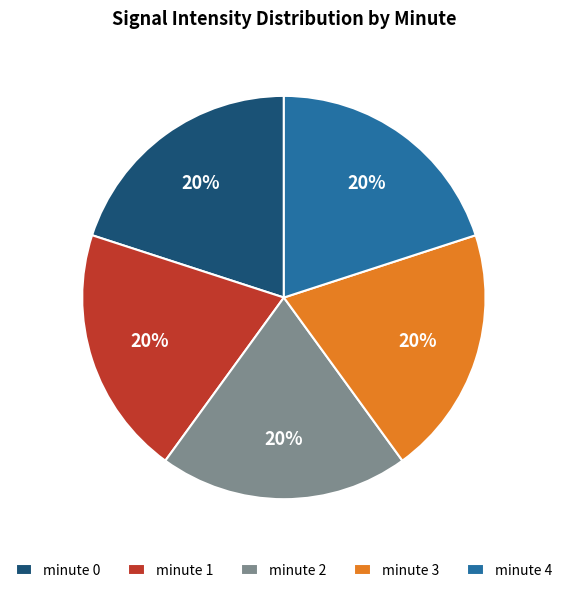

Is there any slice that represents more than half of the pie?

No